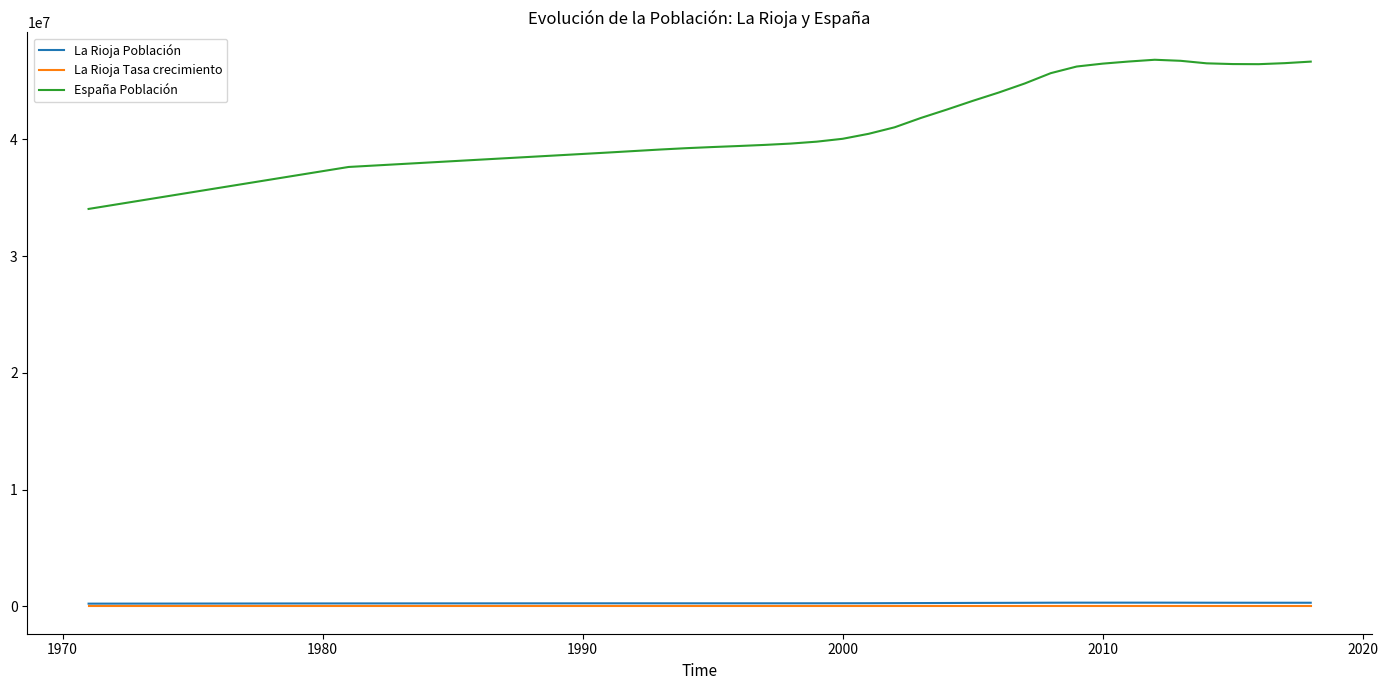

What is the greatest value displayed?

46818216.0